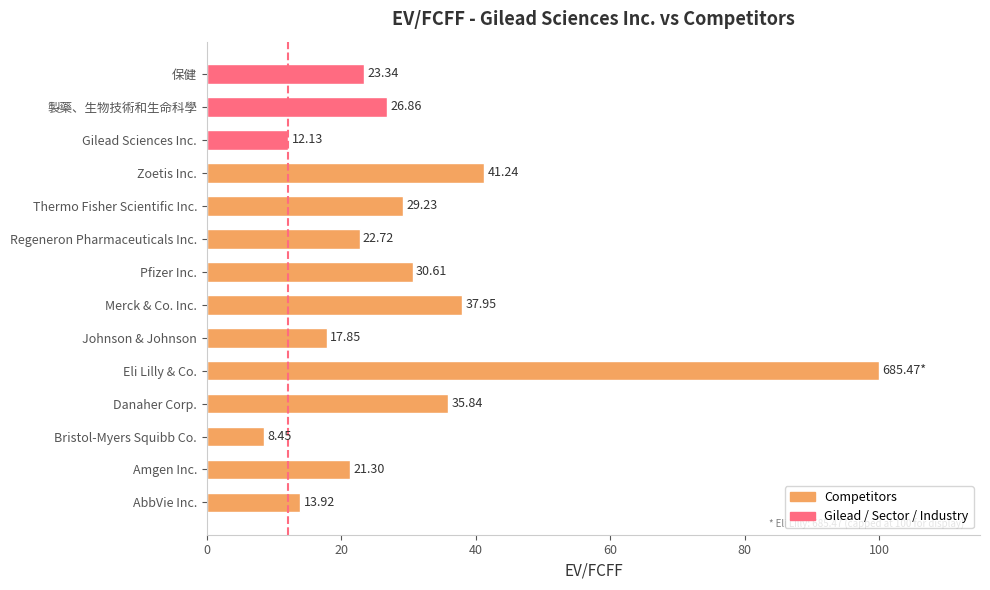

How many series are shown in this chart?

1